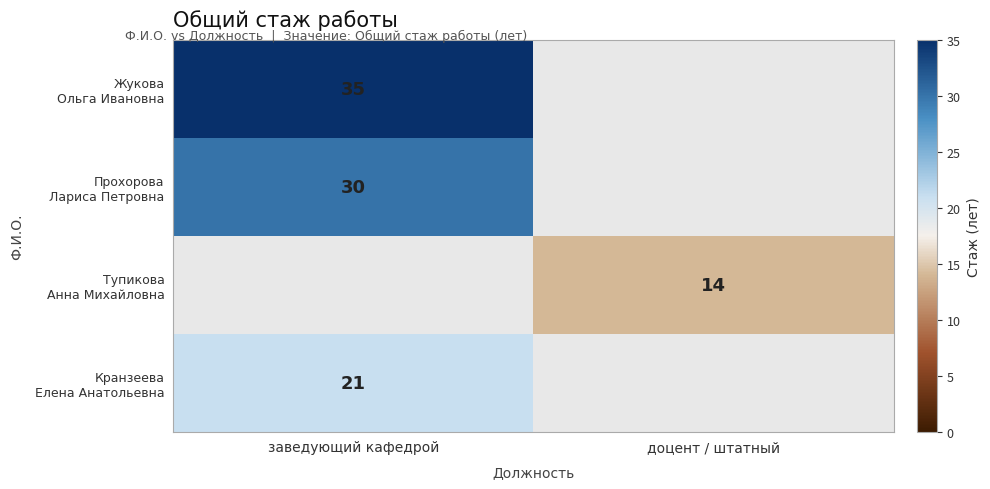

Rank the categories by Жукова Ольга Ивановна value from highest to lowest.

заведующий кафедрой, доцент / штатный